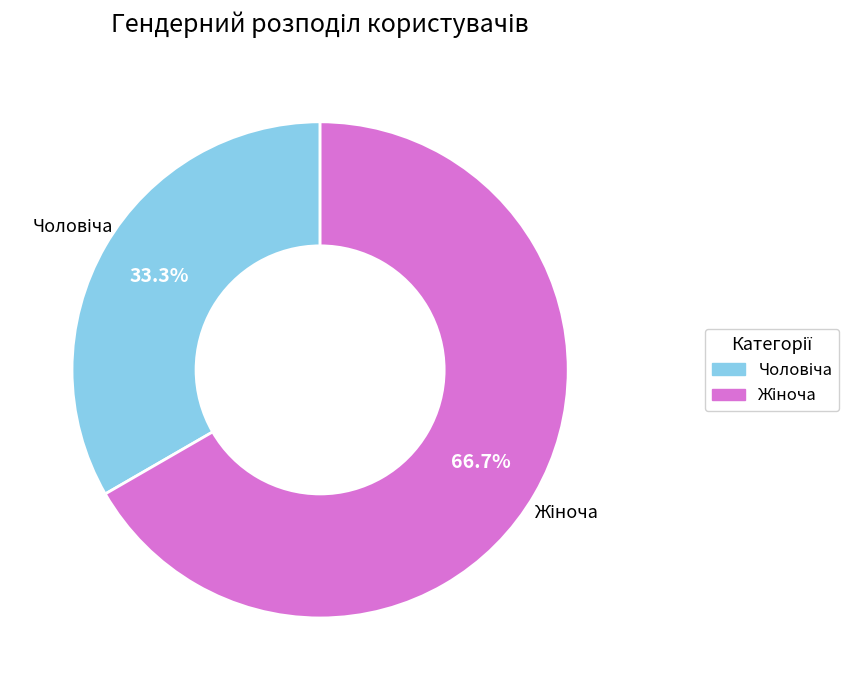

Is there a majority slice in this chart?

Yes